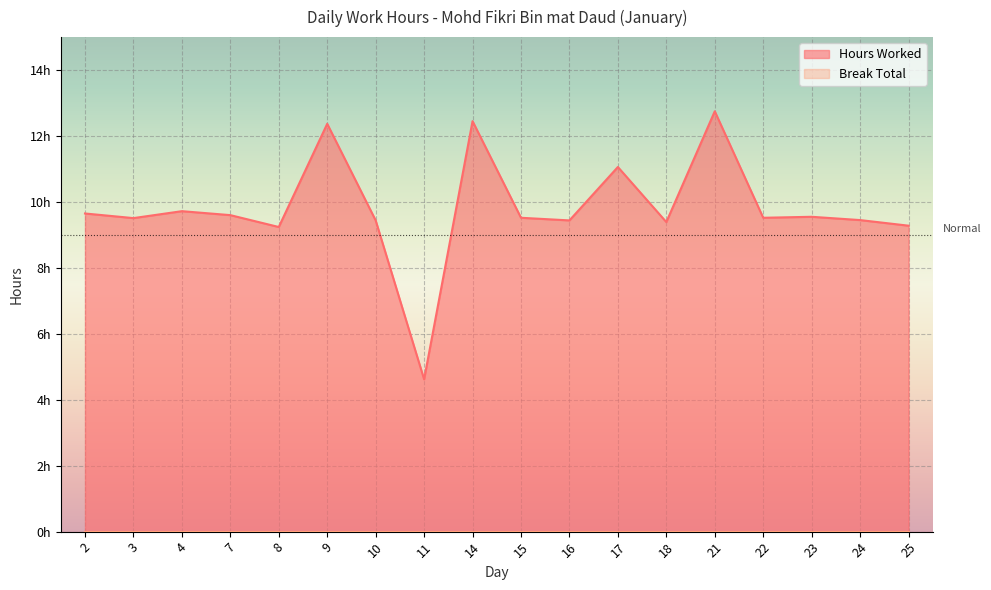

How many lines are shown in the chart?

1